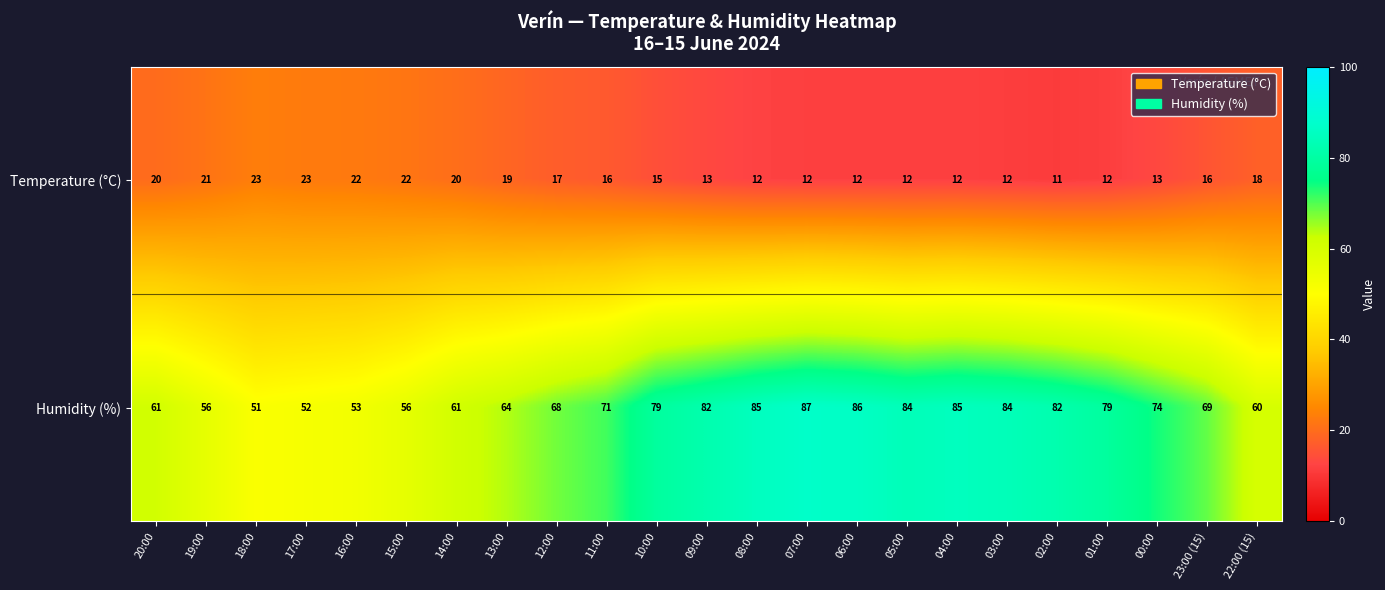

What is the sum of the Temperature (°C) values at 01:00 and 10:00?

27